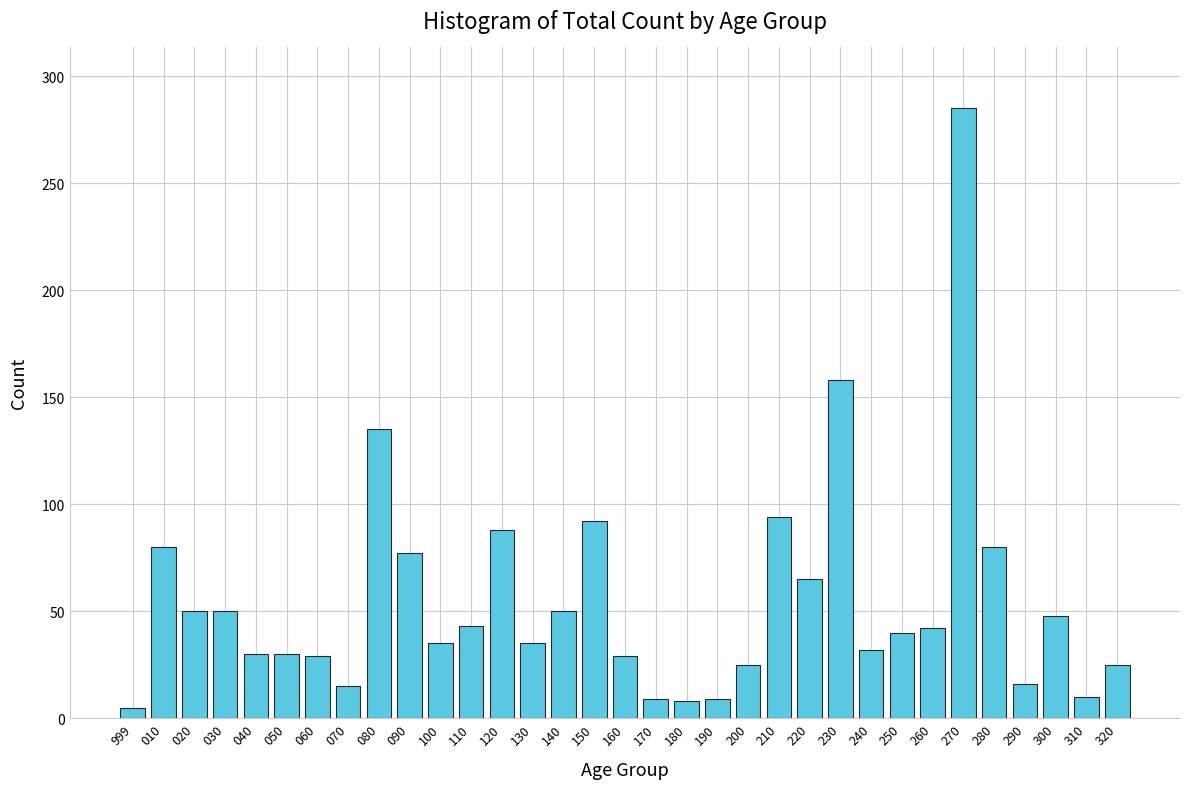

What is the maximum value shown in the chart?

285